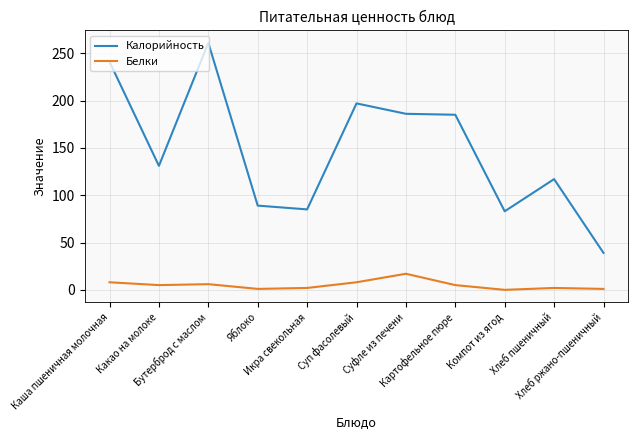

Is the value of Белки at Картофельное пюре greater than the value of Калорийность at Икра свекольная?

No